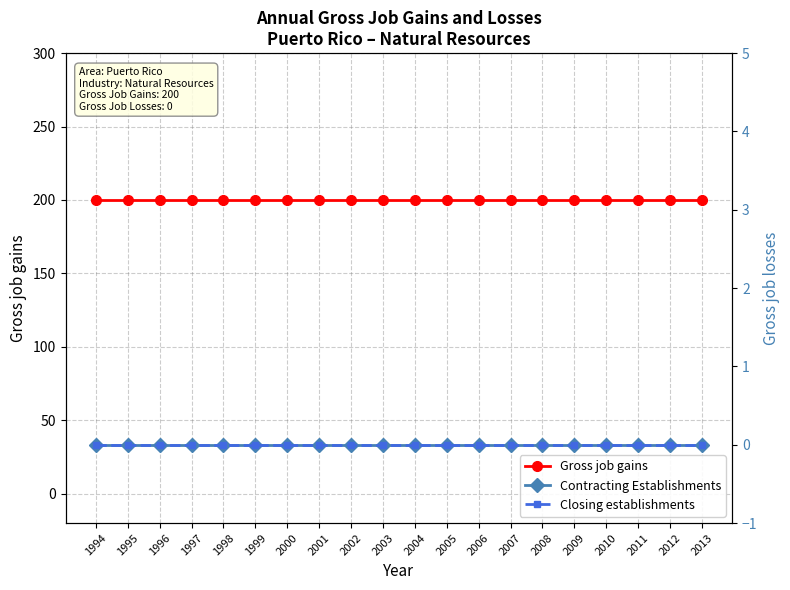

Reading left to right, transcribe all the data shown in this chart.

Gross job gains: 200	200	200	200	200	200	200	200	200	200	200	200	200	200	200	200	200	200	200	200
Contracting Establishments: 0	0	0	0	0	0	0	0	0	0	0	0	0	0	0	0	0	0	0	0
Closing establishments: 0	0	0	0	0	0	0	0	0	0	0	0	0	0	0	0	0	0	0	0